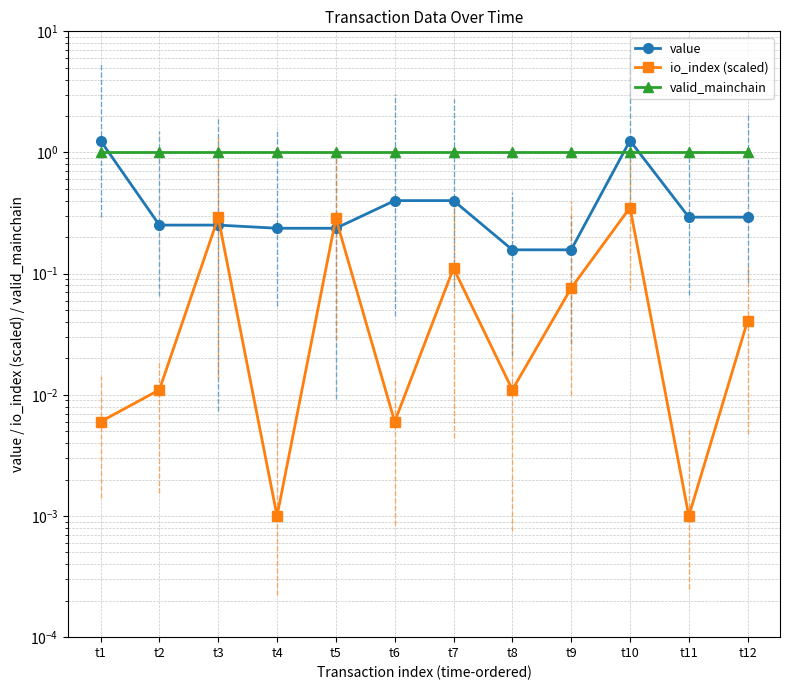

List the labels in order of value value, smallest first.

t8, t9, t4, t5, t2, t3, t11, t12, t6, t7, t1, t10